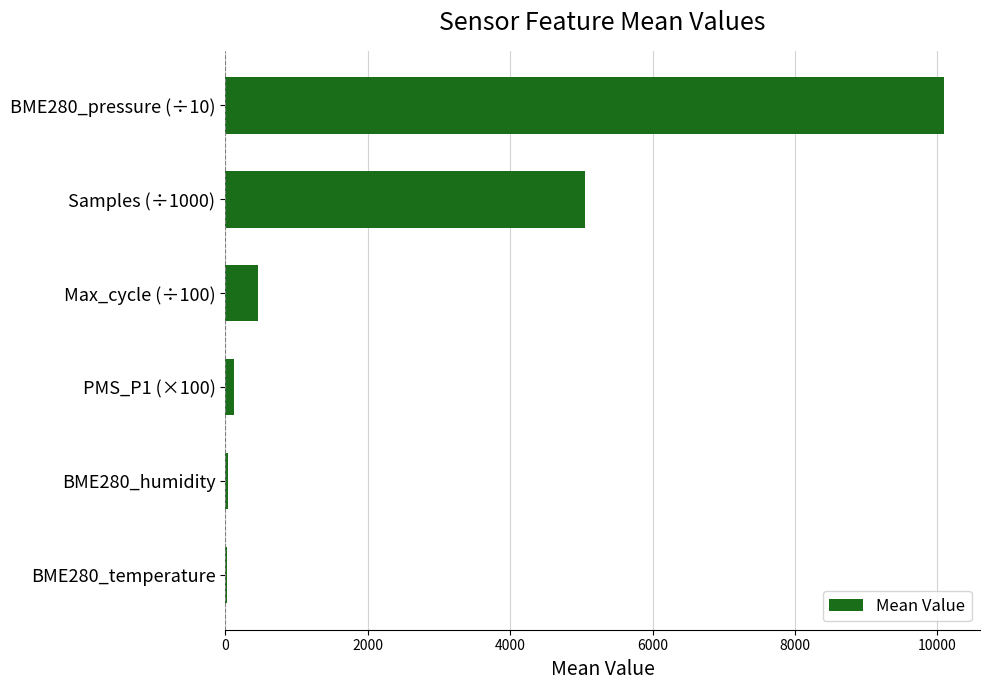

True or false: the data shows 5046.0 at Samples (÷1000).

True